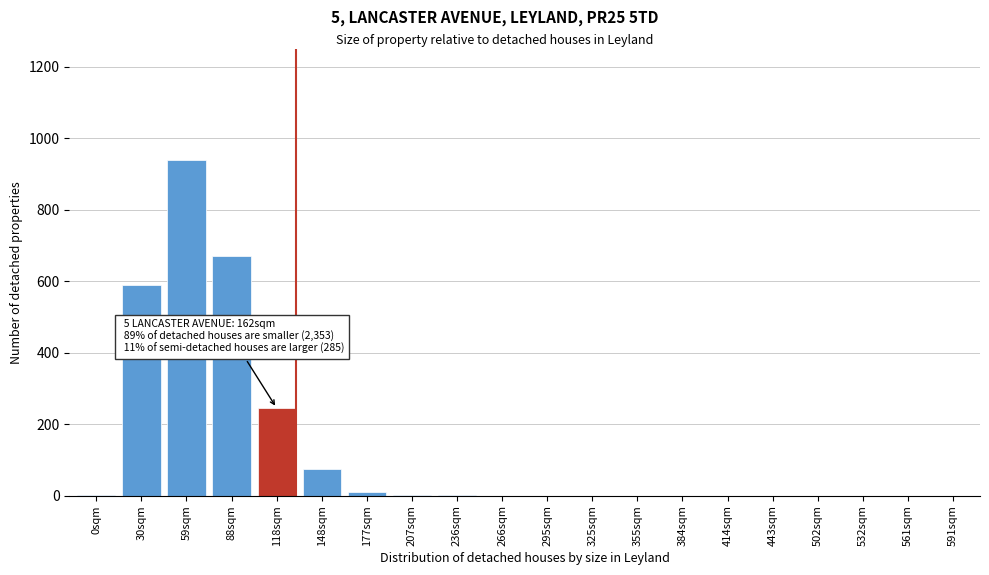

Which has a higher value, 591sqm or 148sqm?

148sqm